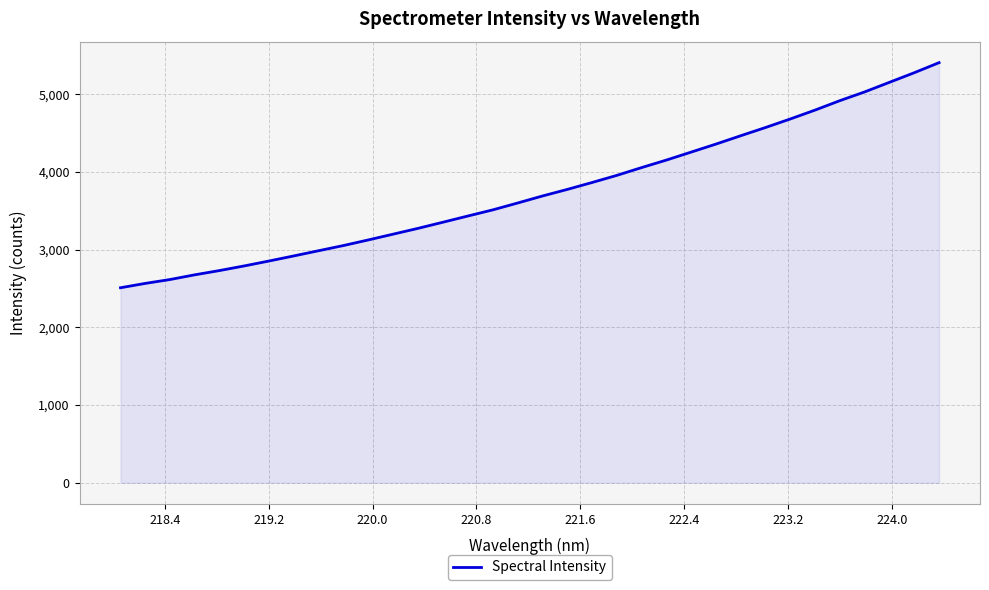

What is the smallest value displayed?

2509.0